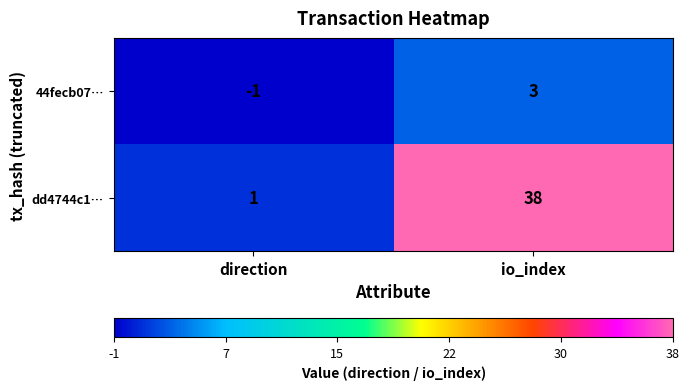

What is the difference between the maximum and minimum values in the 44fecb07… series?

4